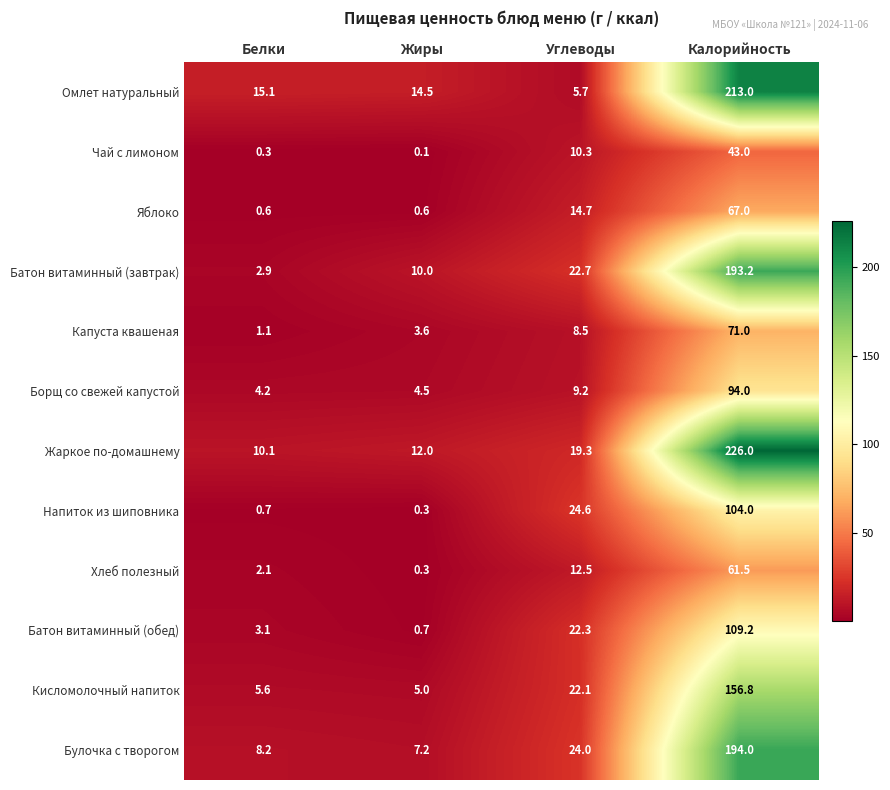

Between Белки and Калорийность, which series saw the biggest shift?

Жаркое по-домашнему